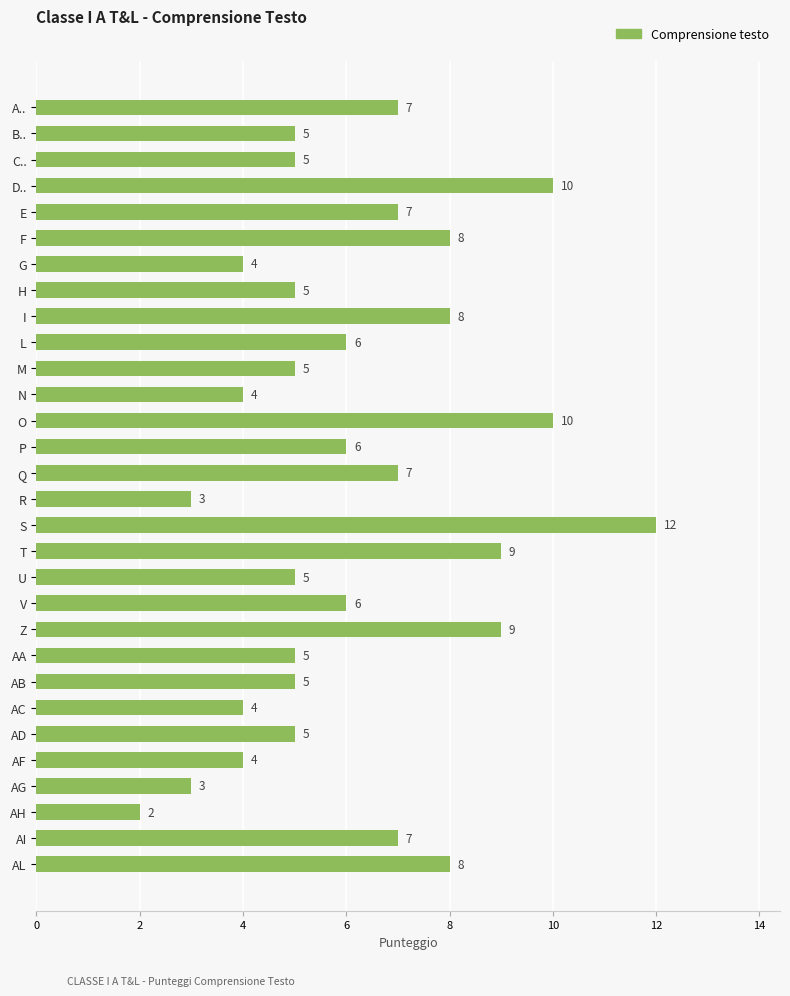

What is the value of the 15th bar from the top?

7